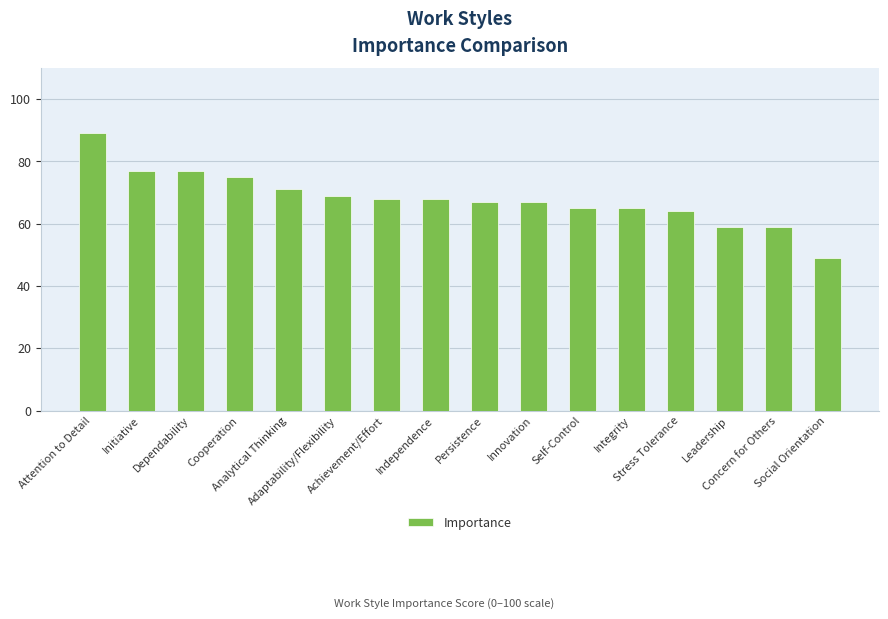

Is it true that the value at Leadership is 79?

False